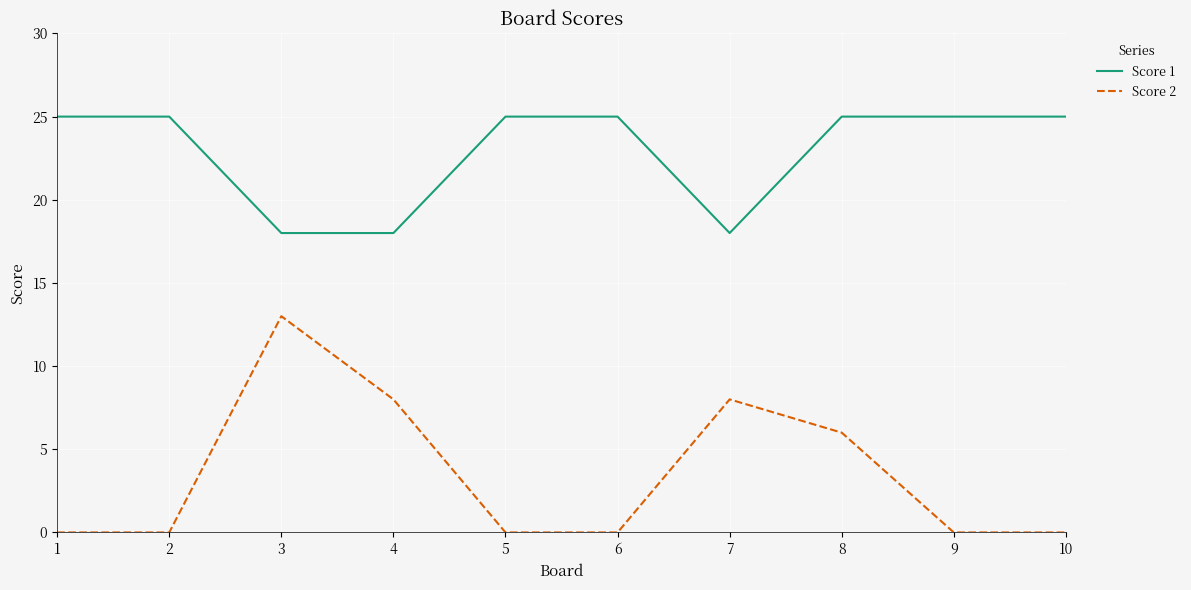

What is the approximate value of Score 1 at 3?

18